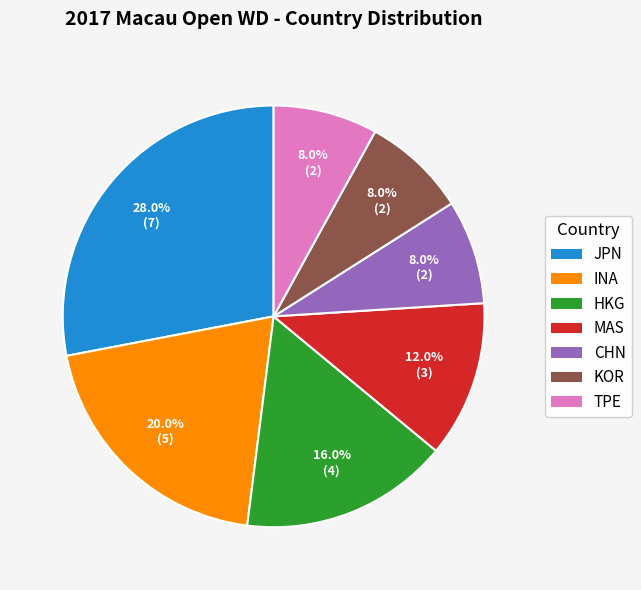

What percentage is the INA slice, to the nearest percent?

20%